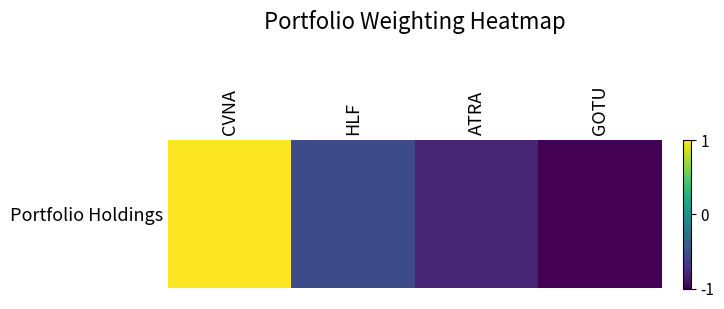

What is the approximate value at CVNA?

1.0